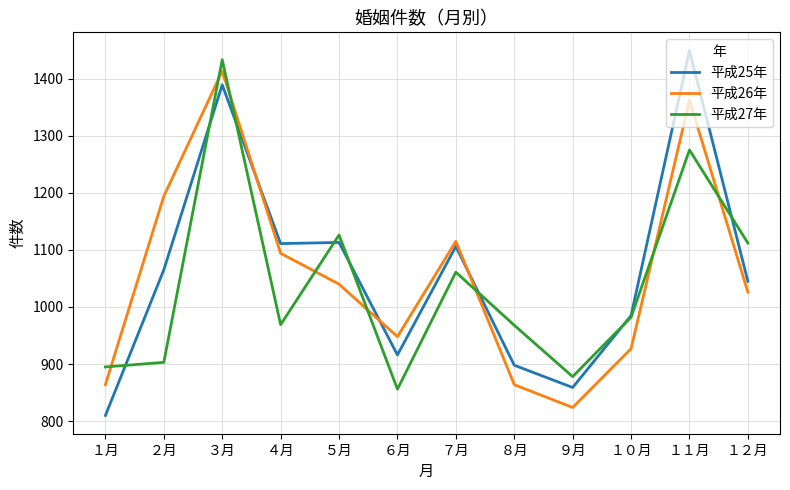

Which series changed the most between ８月 and １２月?

平成26年